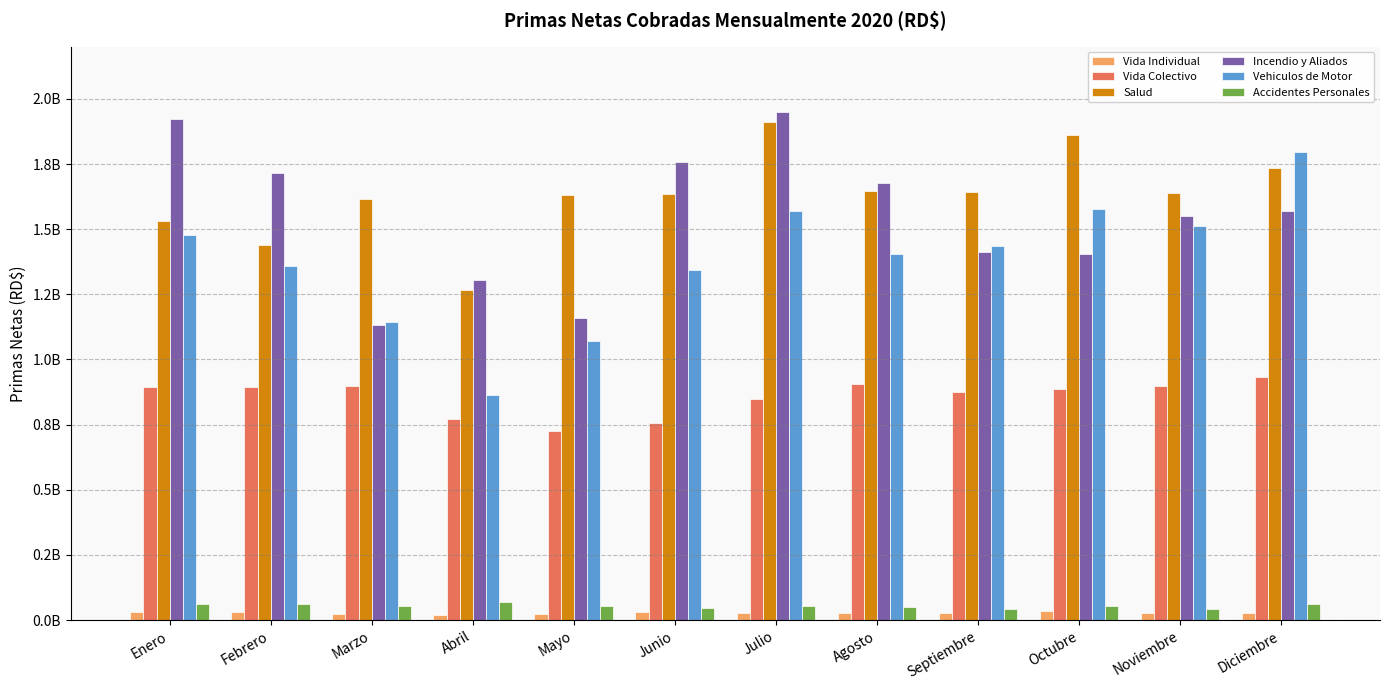

What is the highest value of the Salud series?

1912046609.2